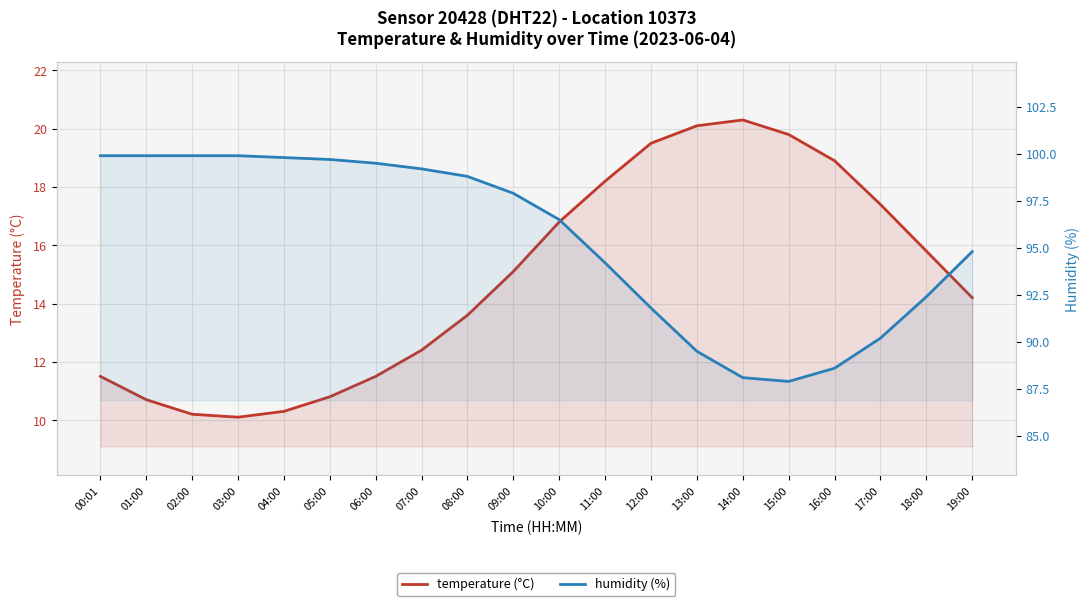

What is the difference between the maximum and second lowest values in the humidity (%) series?

11.8